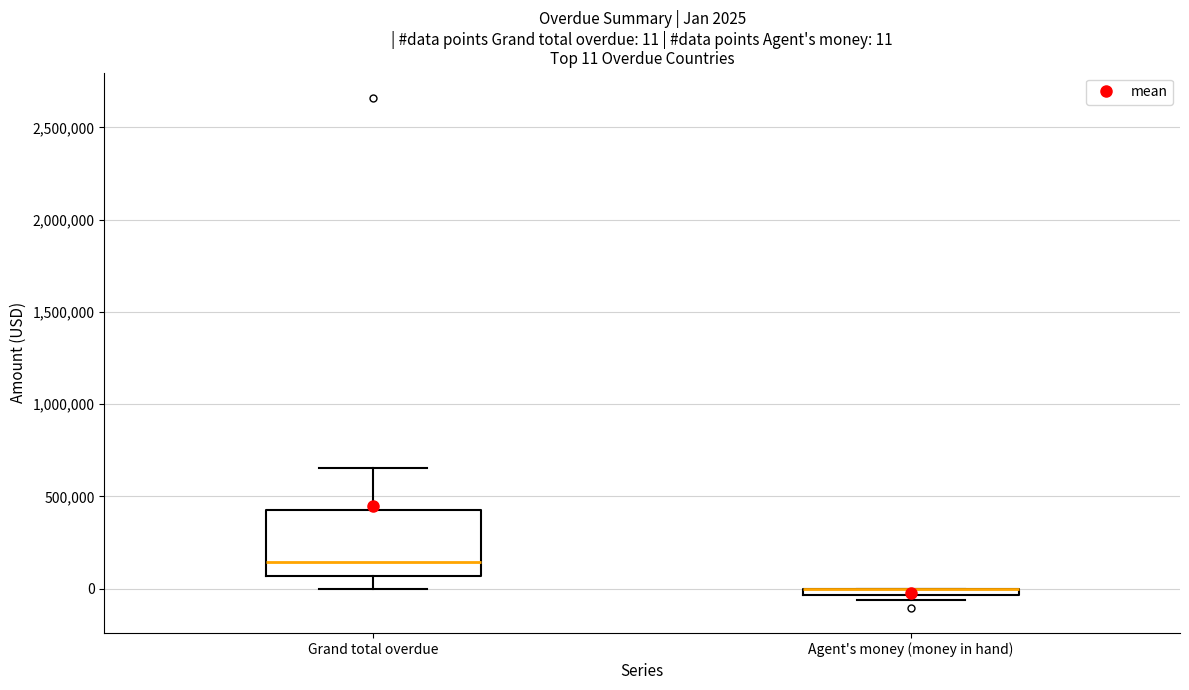

Comparing the boxes themselves (not the whiskers), which one is the tallest?

Grand total overdue